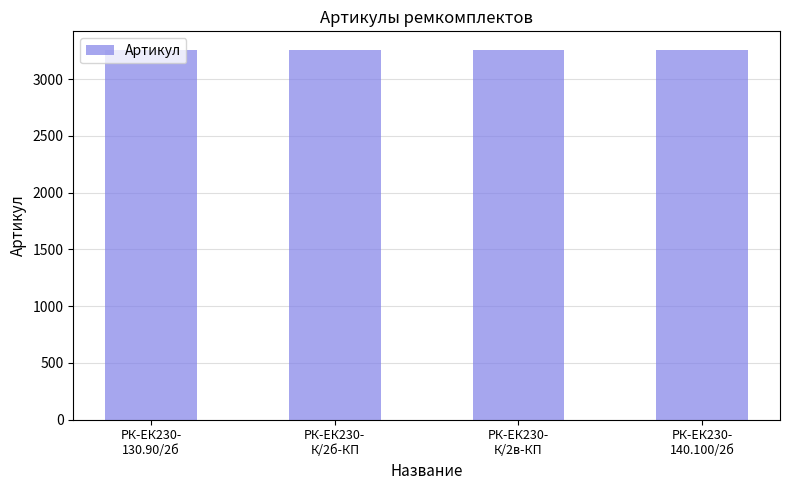

What is the maximum value shown in the chart?

3259